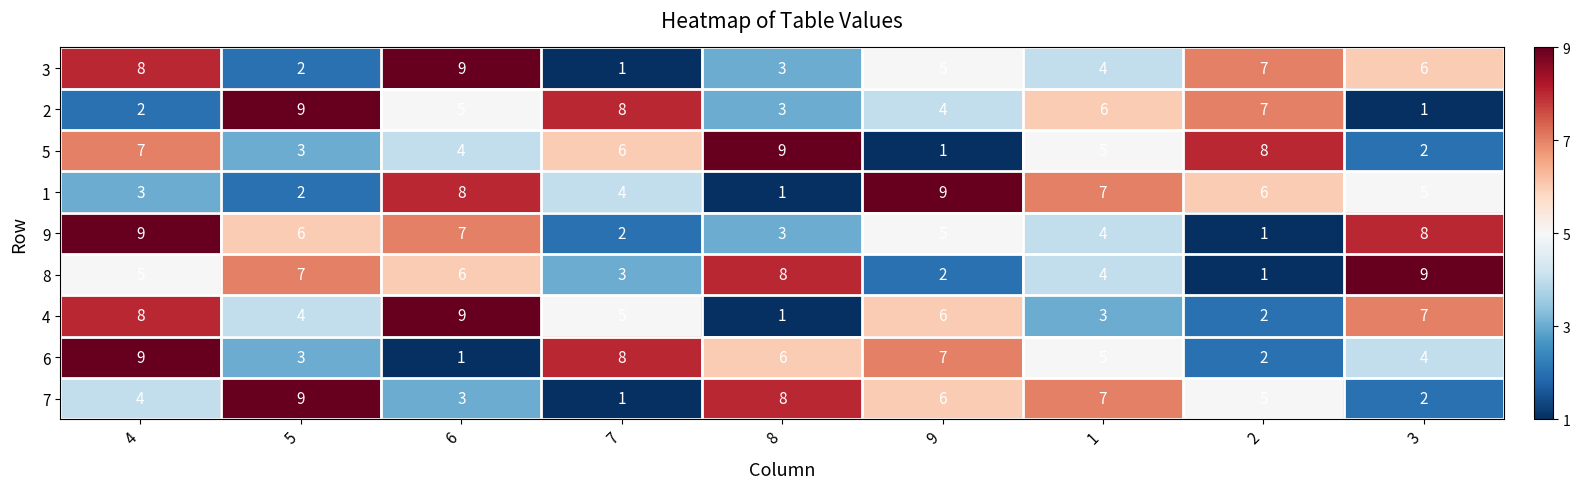

At which category is the sum across all series the highest?

4